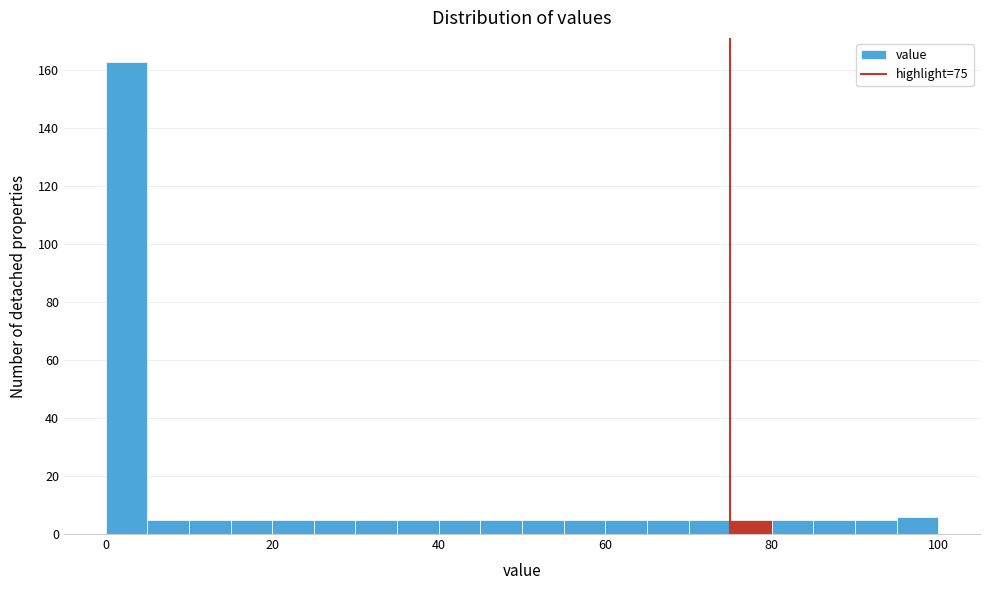

Around what value on the x-axis is the tallest bar? Give the approximate position of its centre, as read against the axis.

2